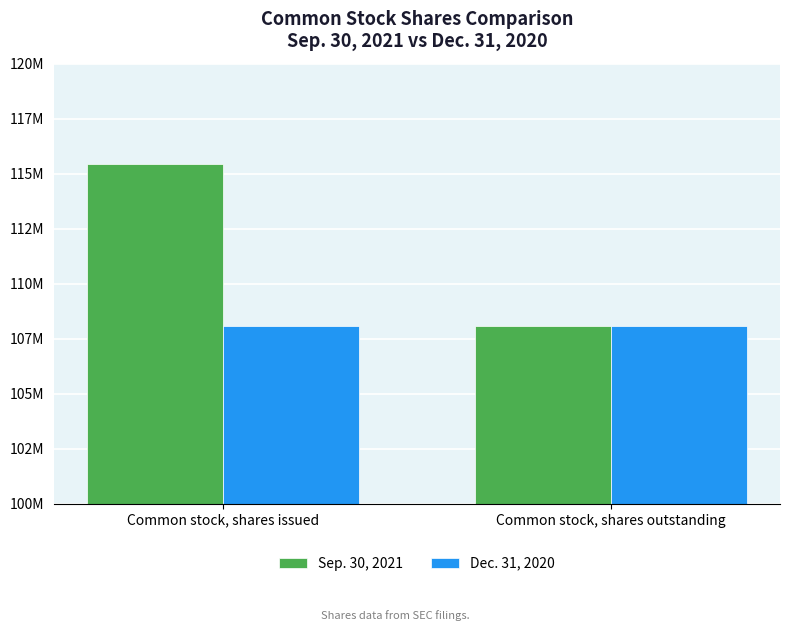

Rank the categories by Dec. 31, 2020 value from lowest to highest.

Common stock, shares issued, Common stock, shares outstanding